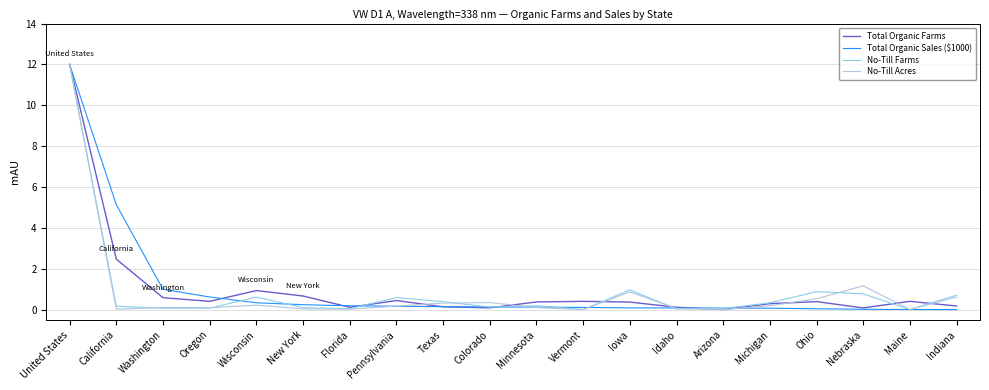

What is the greatest value displayed?

12.0